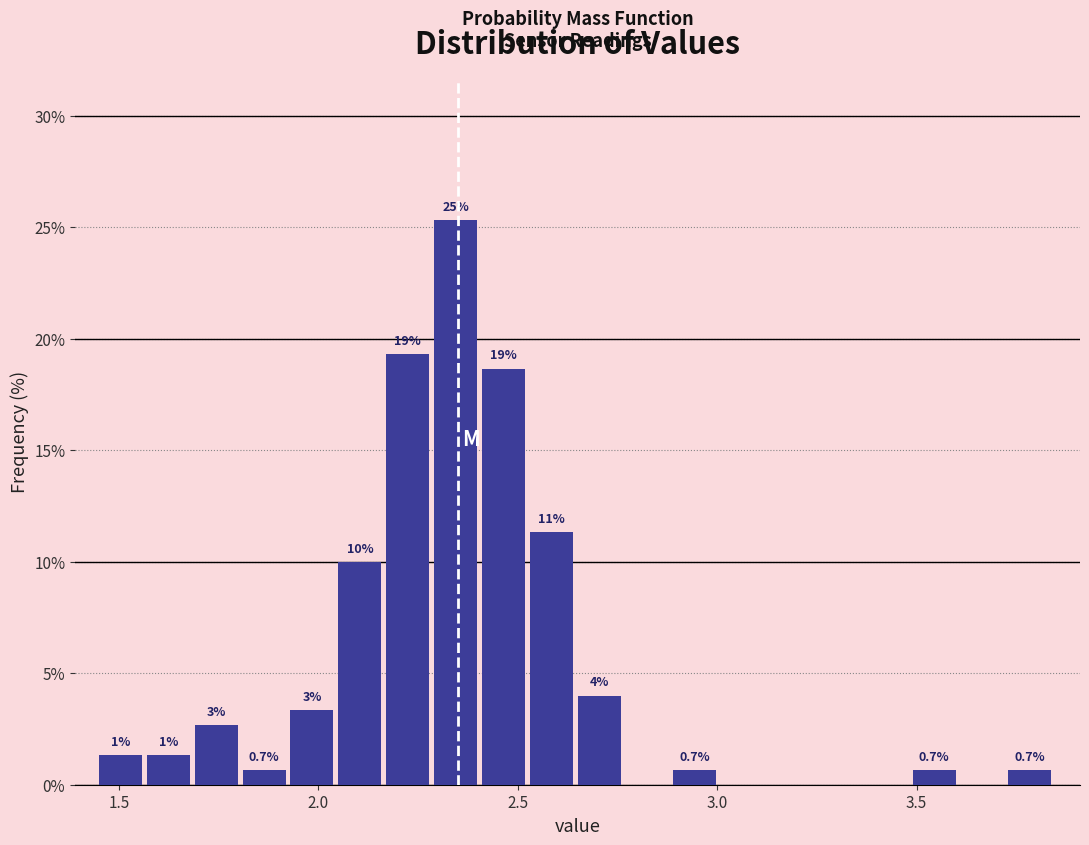

Around what value on the x-axis is the tallest bar? Give the approximate position of its centre, as read against the axis.

2.35